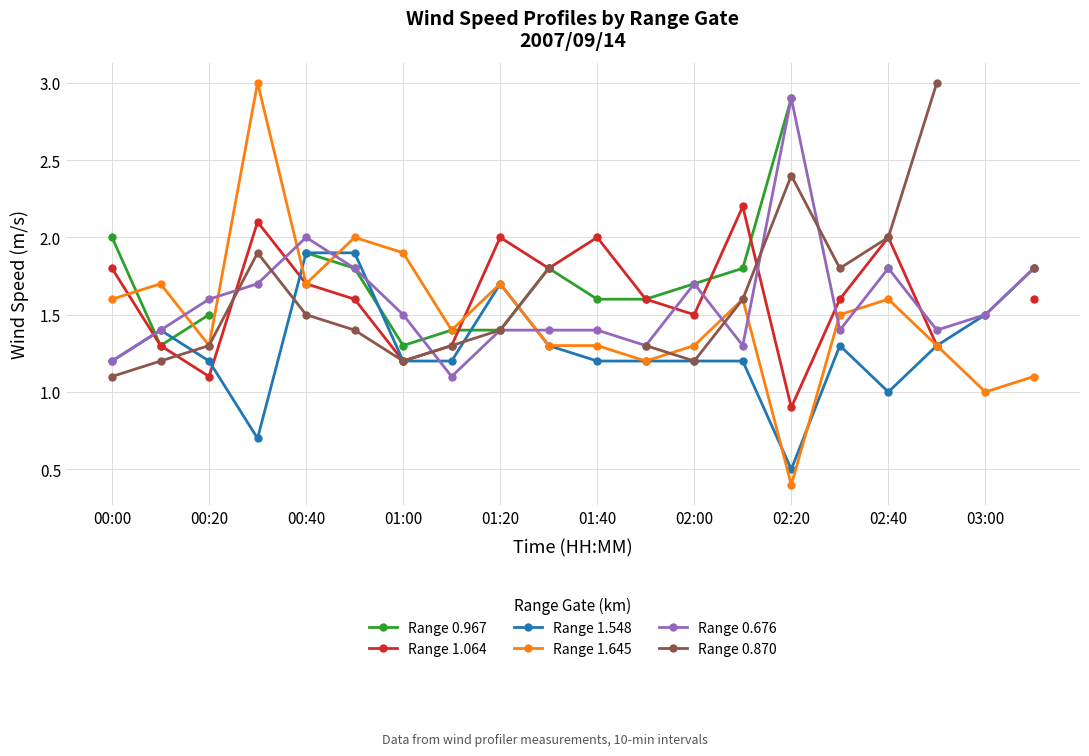

True or false: Range 0.967 and Range 1.645 intersect in this chart.

True